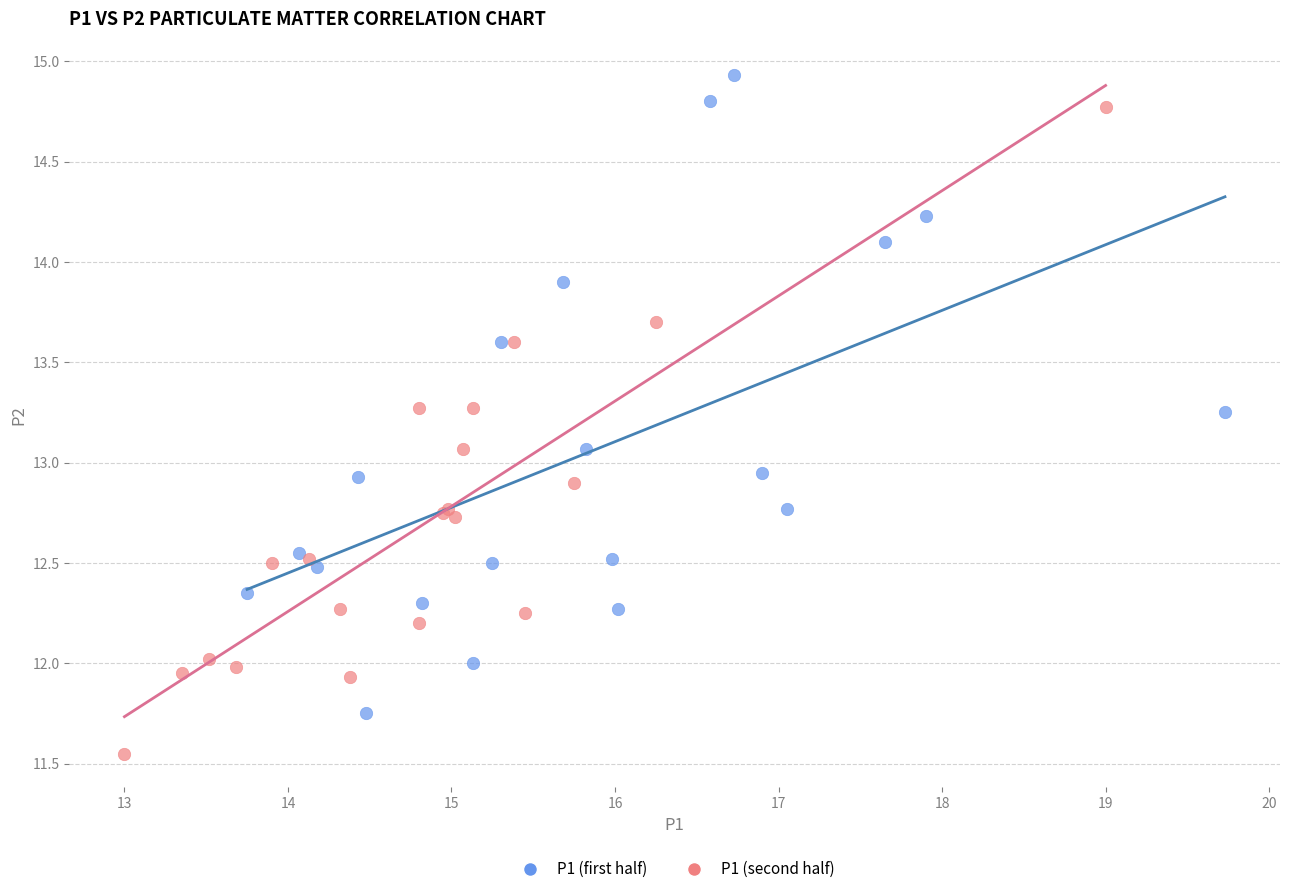

Which series contains the highest Y value?

P1 (first half)